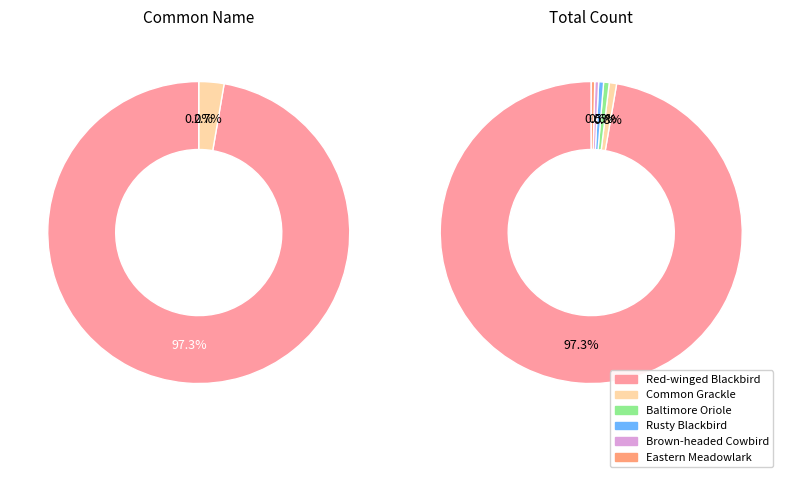

To the nearest percent, what percentage of the pie is Rusty Blackbird?

1%